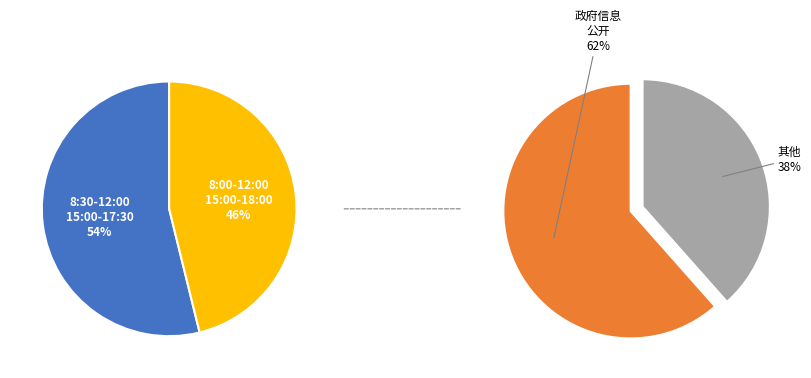

How many slices are in this pie chart?

2